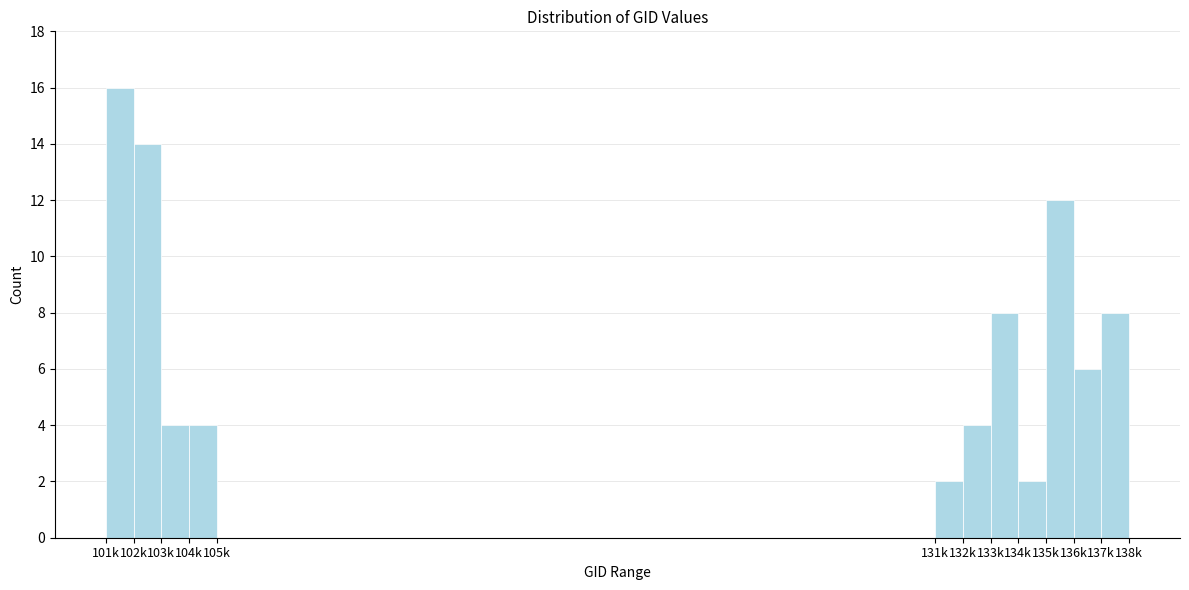

Reading left to right, list all the values displayed in this chart.

101k=16	102k=14	103k=4	104k=4	105k=0	131k=2	132k=4	133k=8	134k=2	135k=12	136k=6	137k=8